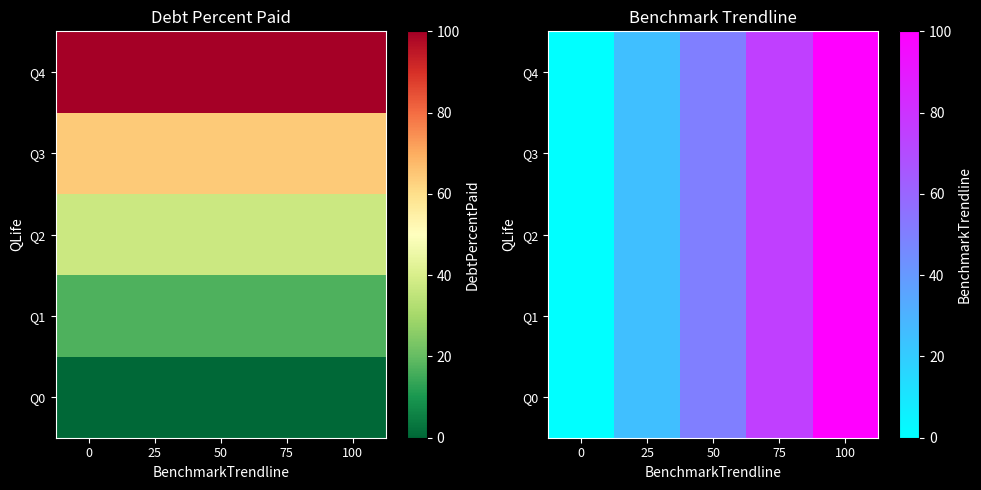

The Q0 series shows 25 at 25. True or false?

True